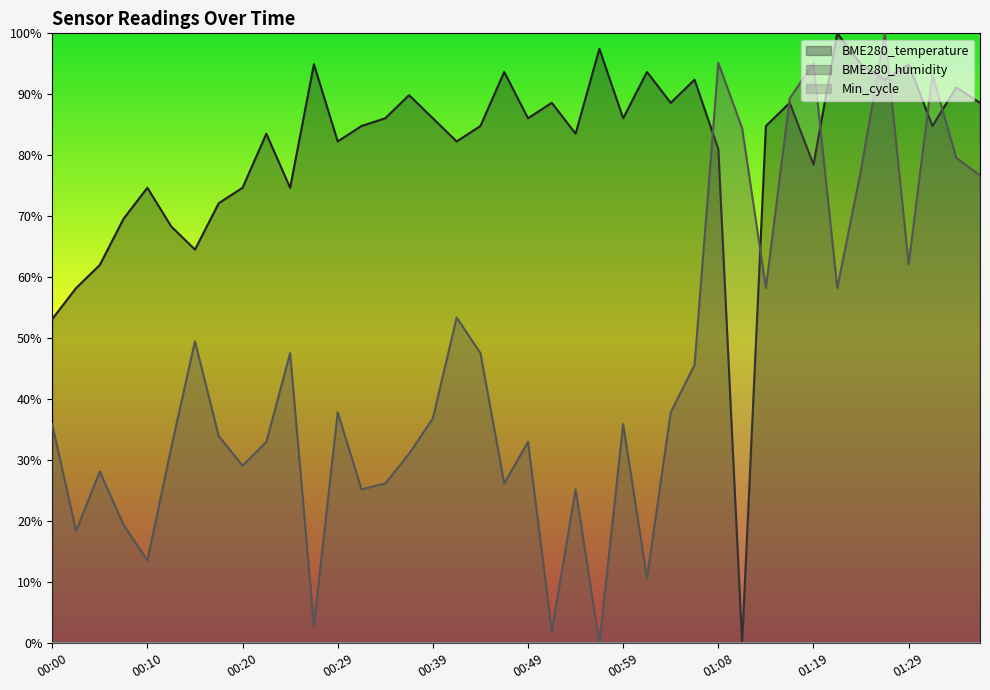

What position from the left is 00:37?

16